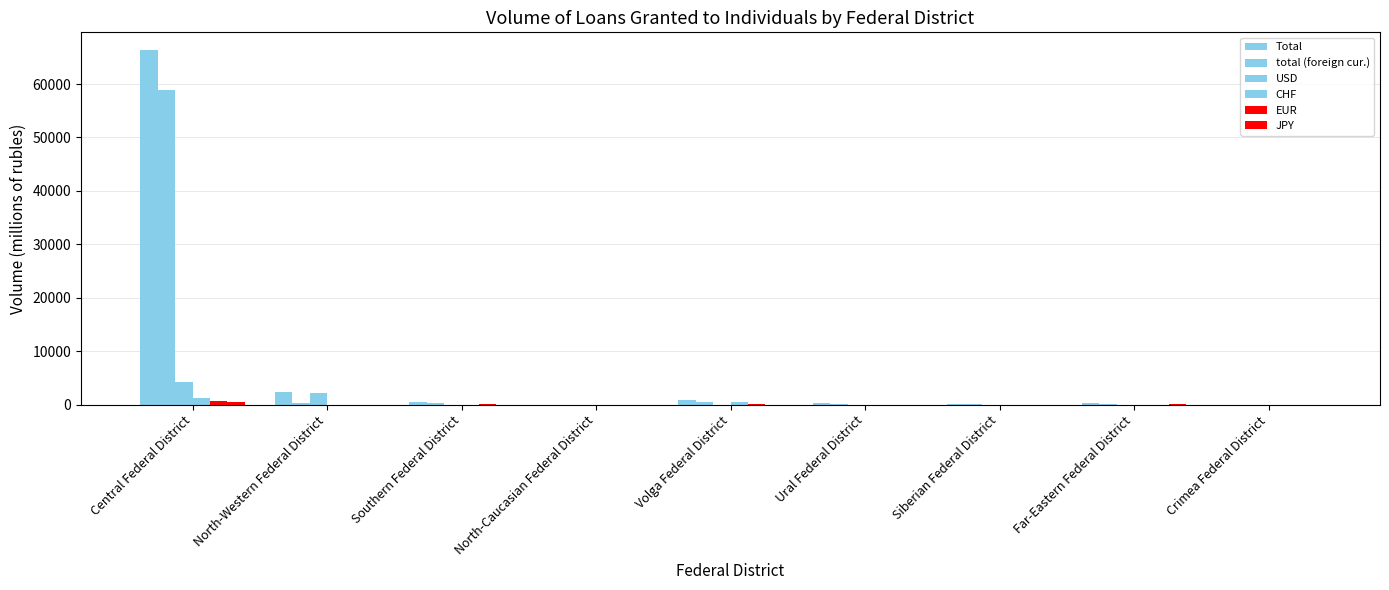

At which label is JPY closest to 241?

Far-Eastern Federal District